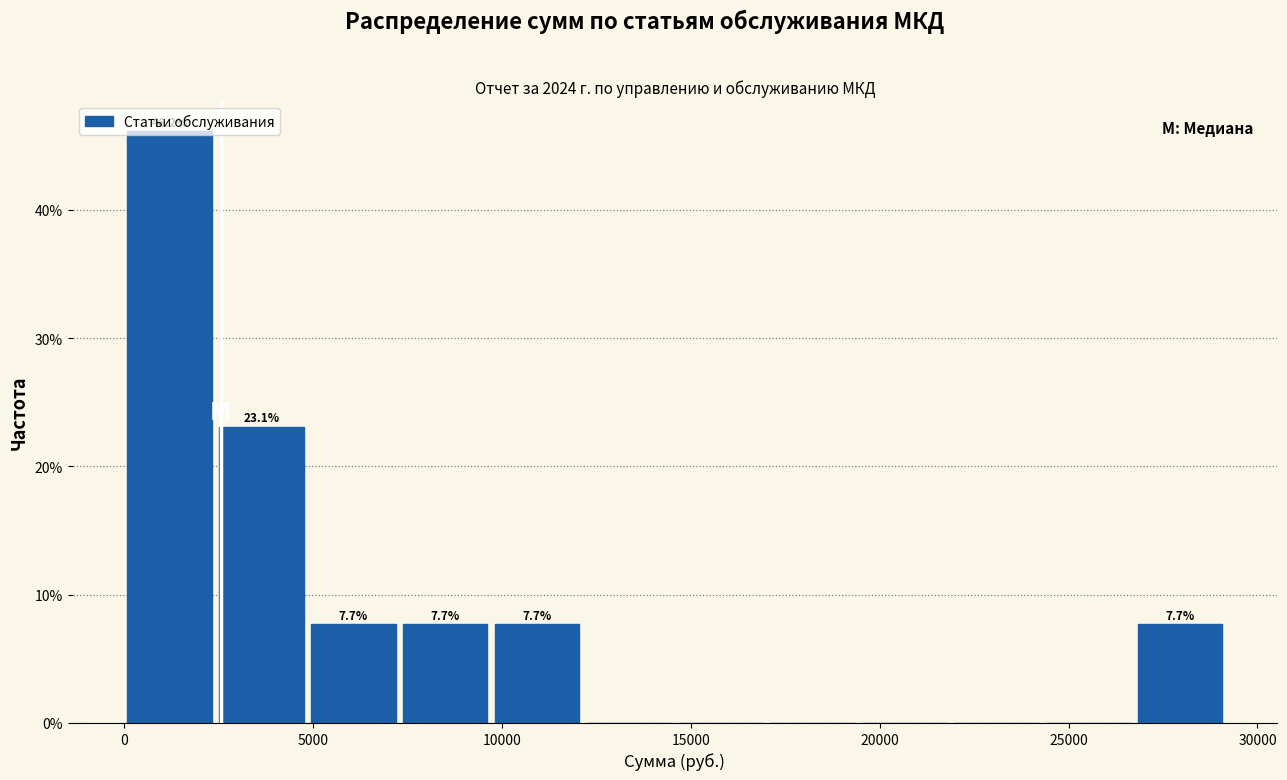

Which range on the x-axis has the tallest bar?

0 to 2500